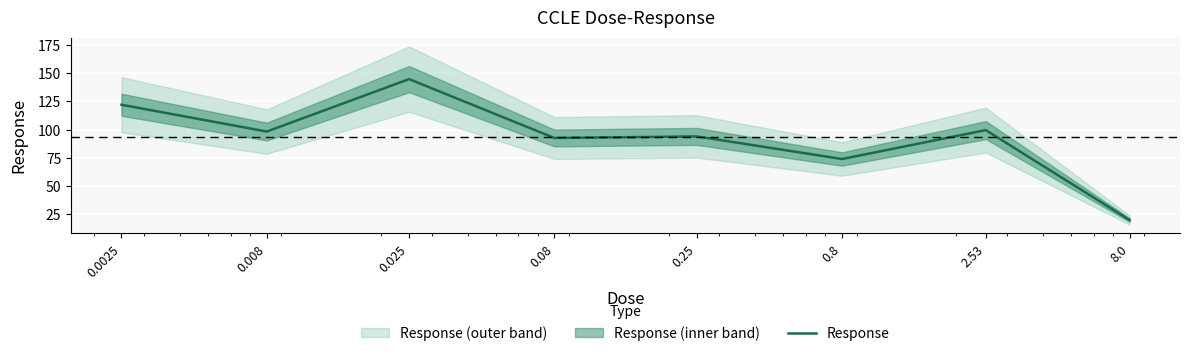

What value does the data have at 0.08?

92.6